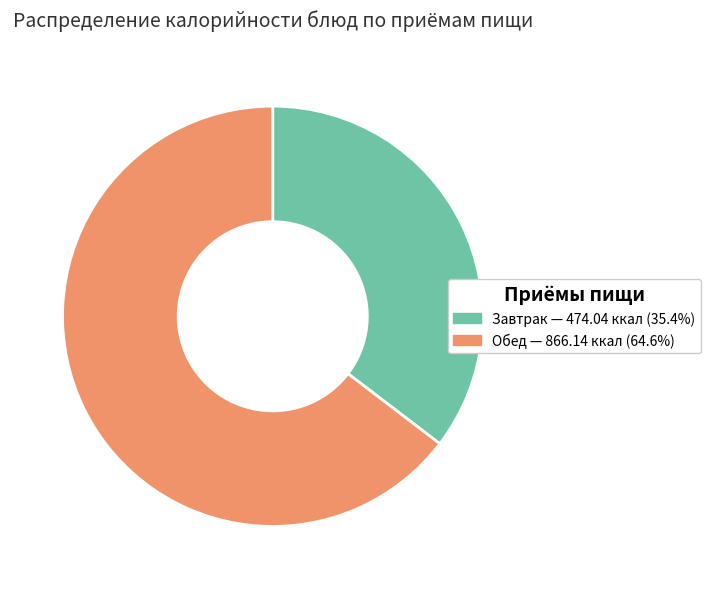

Is there a majority slice in this chart?

Yes